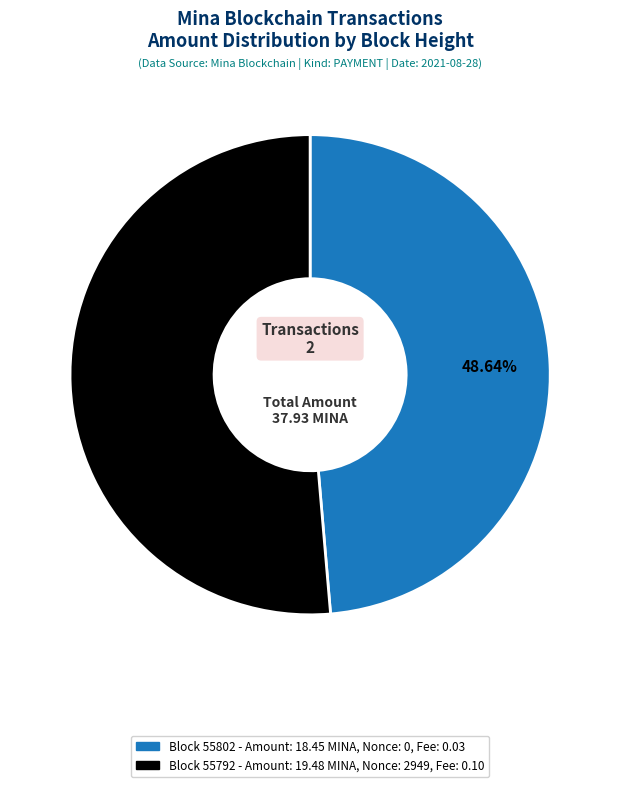

Is there any slice that represents more than half of the pie?

Yes